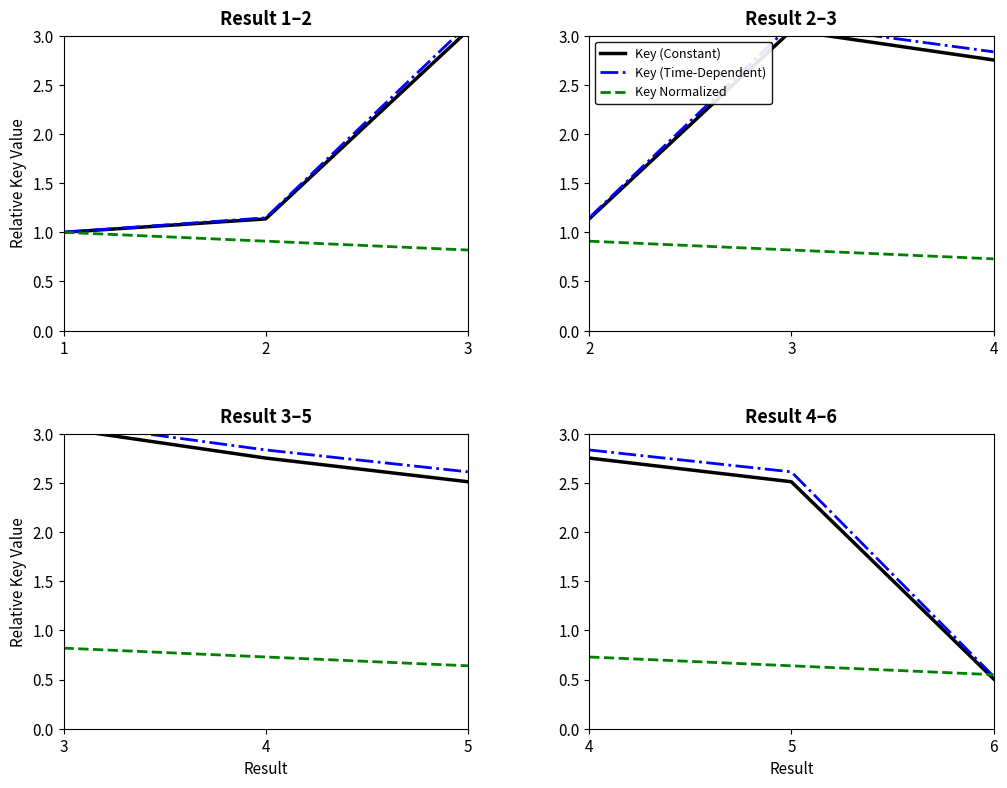

Which series has the largest total across all categories?

Key (Time-Dependent)